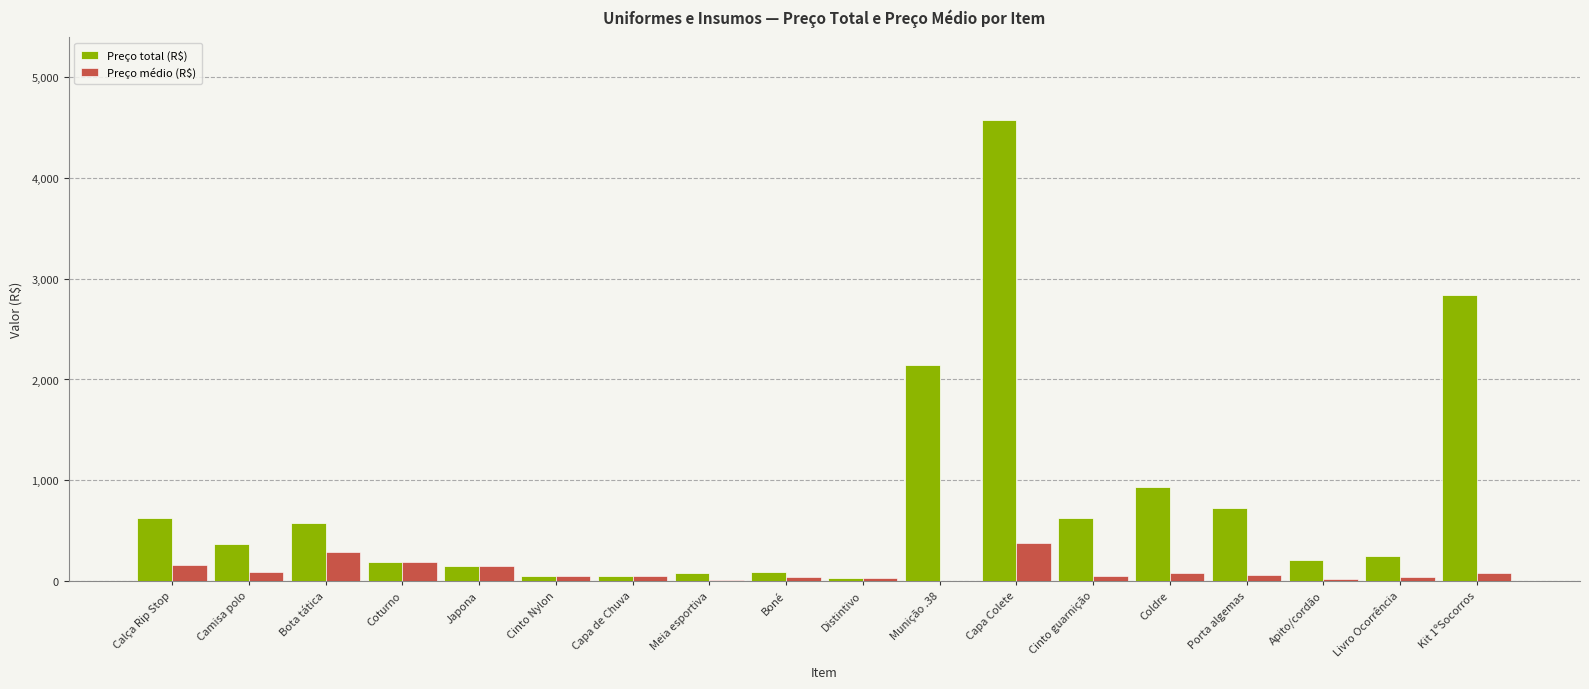

What are all the series names shown in the legend?

Preço total (R$), Preço médio (R$)